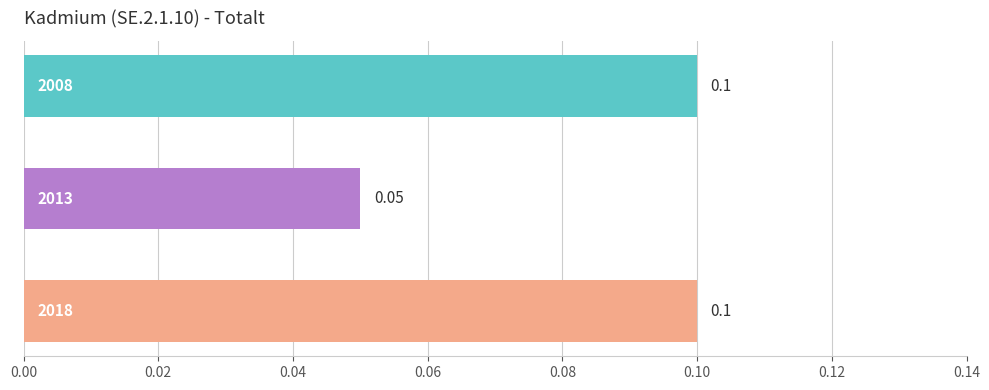

What is the difference between the maximum and minimum values?

0.1